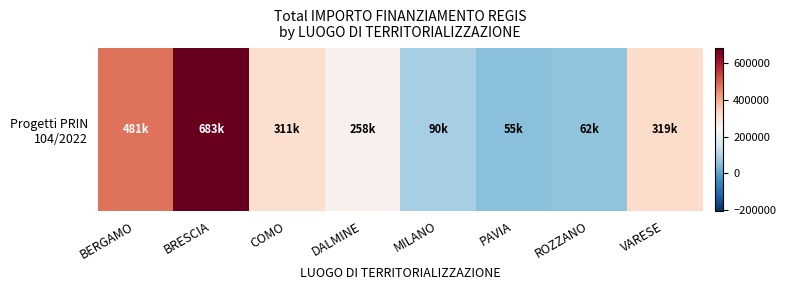

Which category has the lowest value across all series?

PAVIA